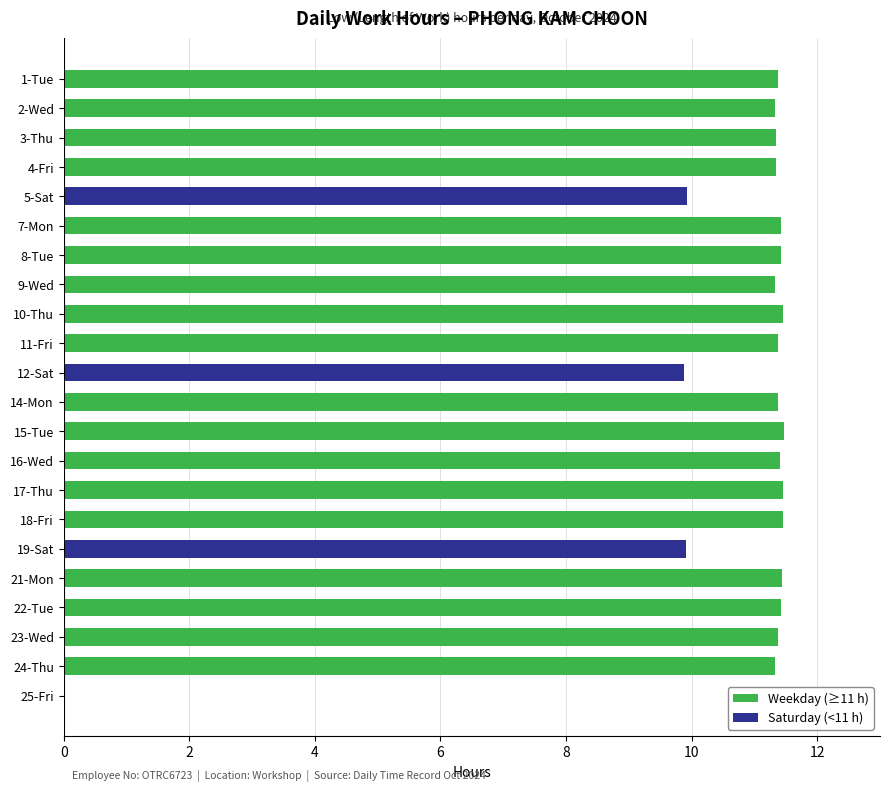

Are the bars grouped side by side (vs. stacked)?

Yes